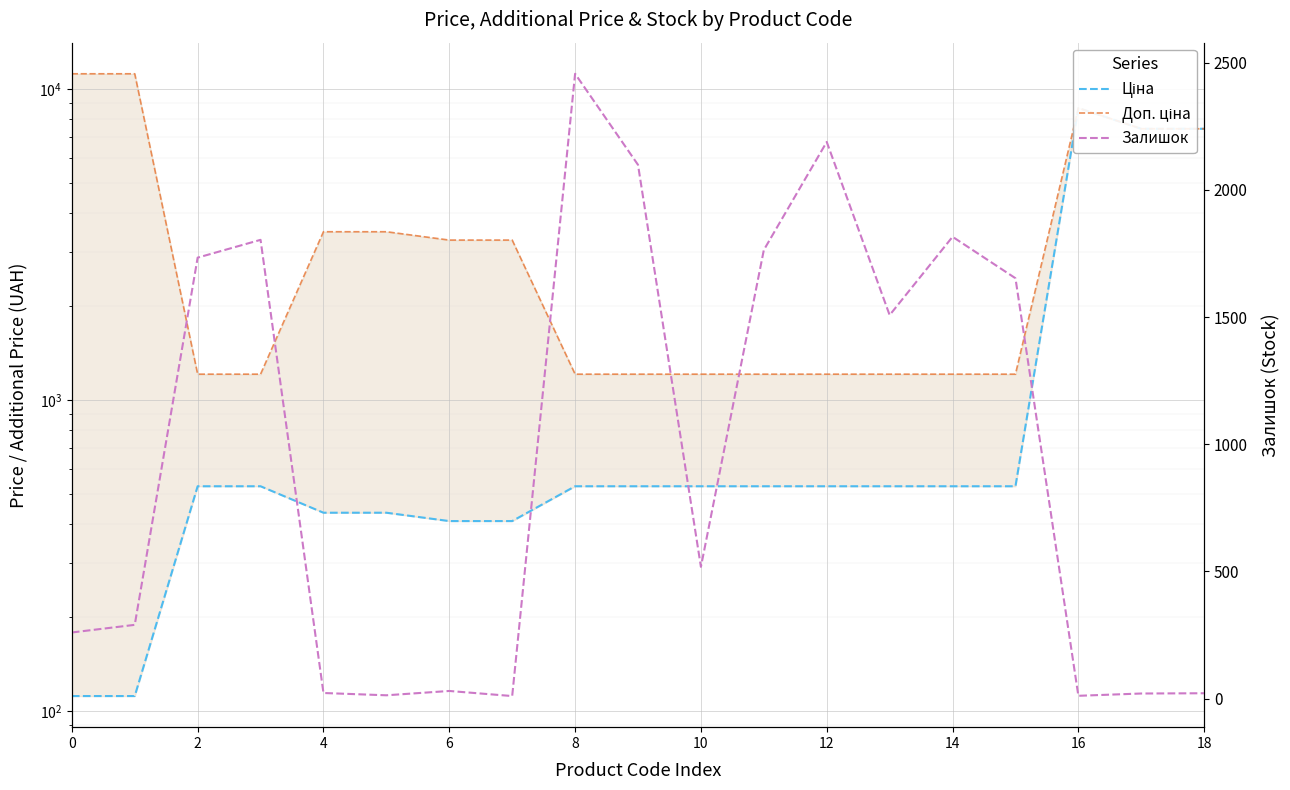

What is the lowest value of the Доп. ціна series?

1210.7